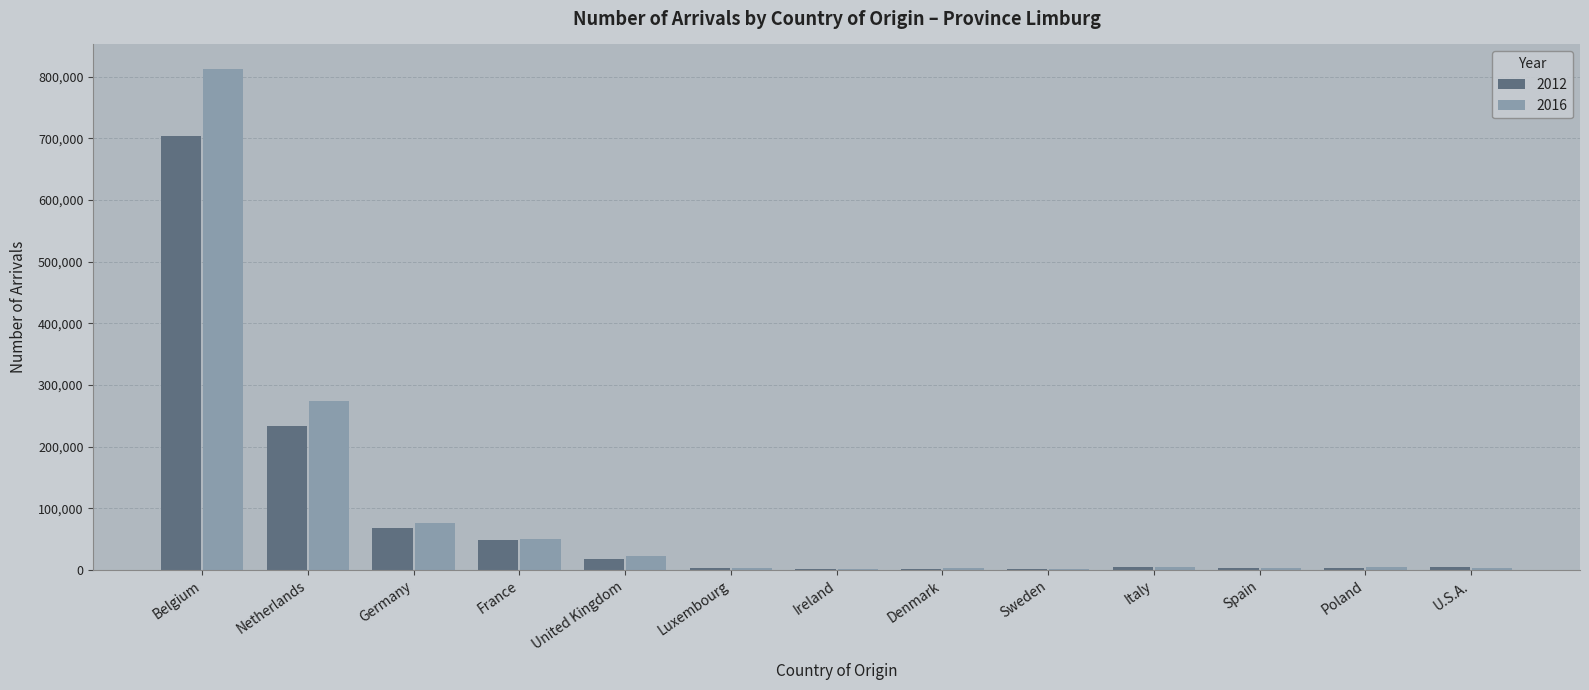

How many groups of bars are there?

13